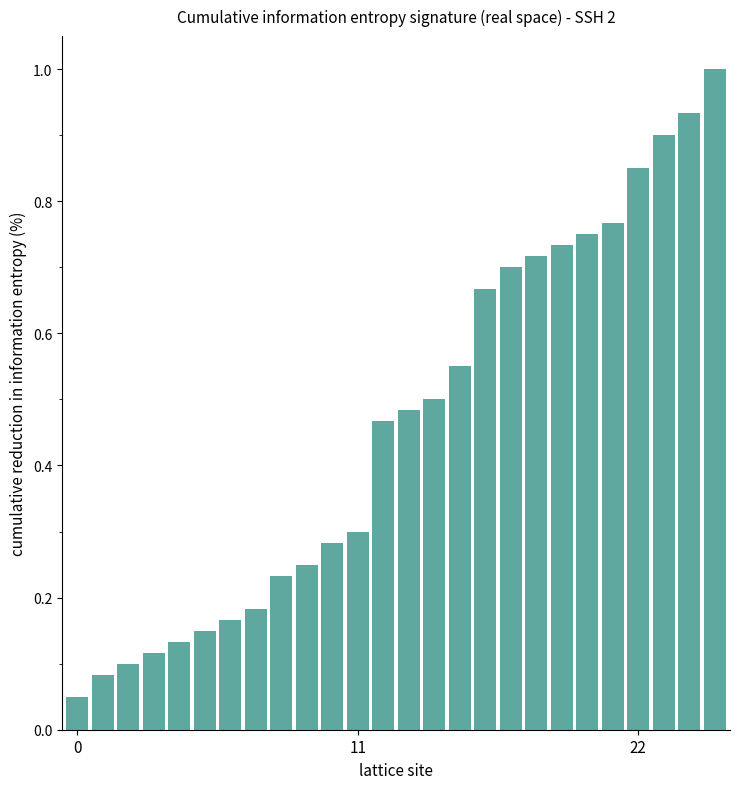

What is the sum of all values?

12.1